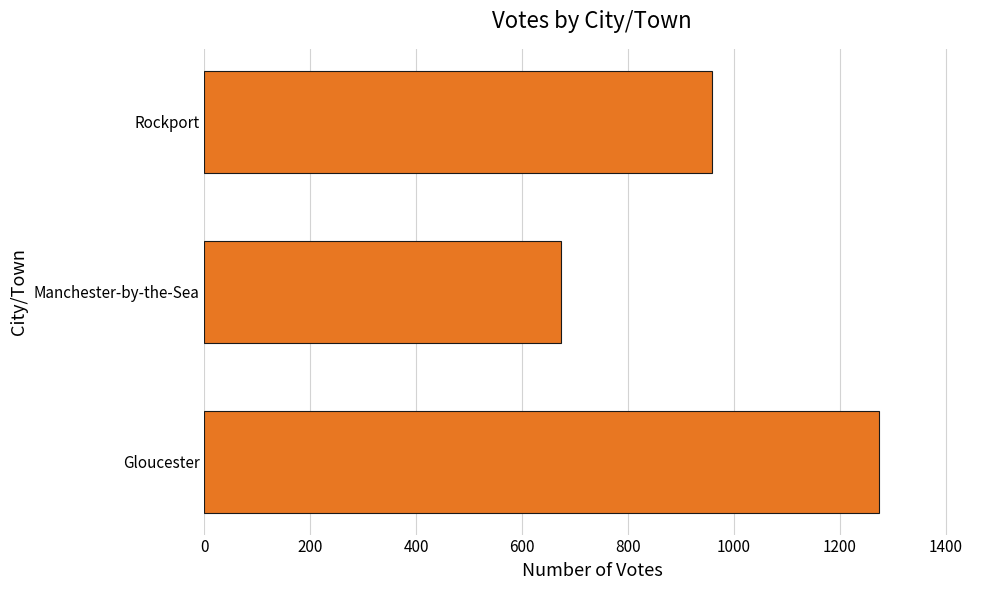

The chart shows a value of 279 at Rockport. True or false?

False